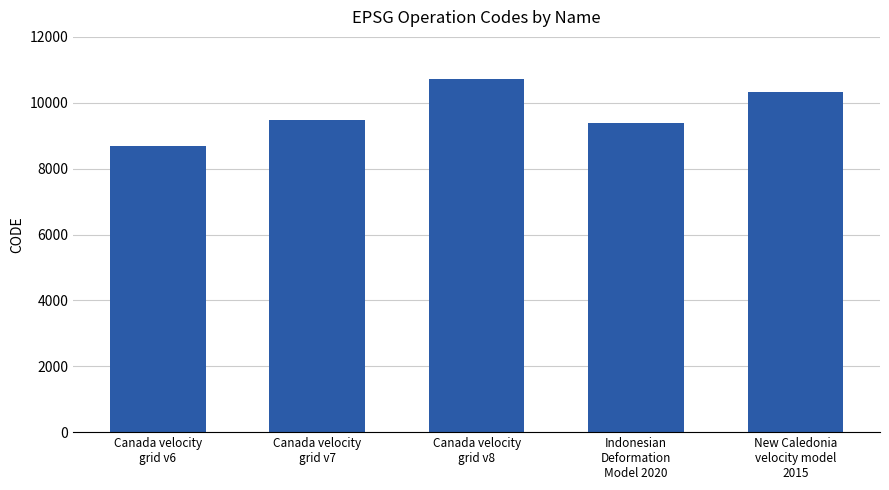

What is the difference between the values at Canada velocity
grid v7 and Indonesian
Deformation
Model 2020?

108